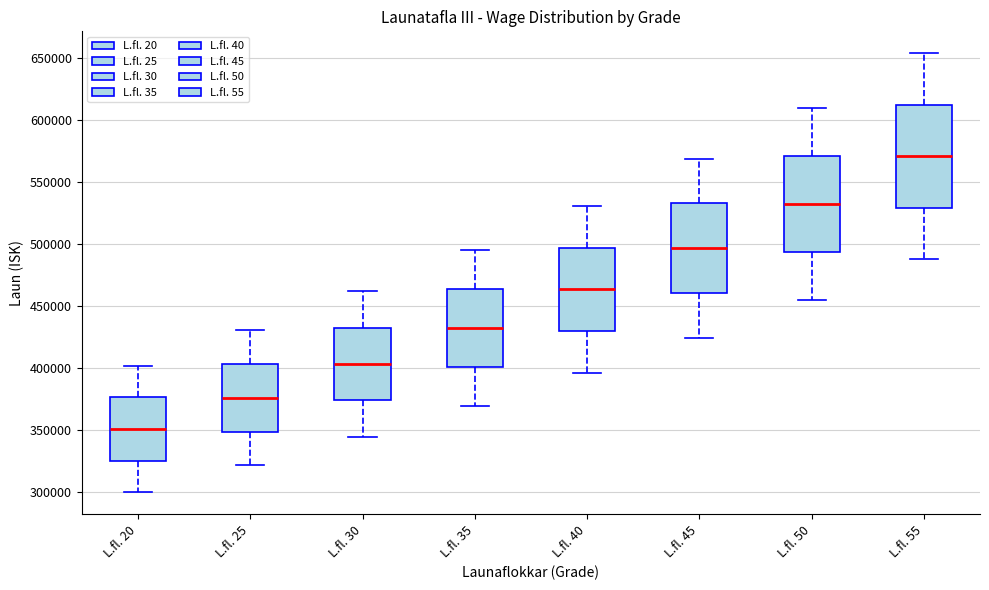

Comparing the boxes themselves (not the whiskers), which one is the tallest?

L.fl. 55